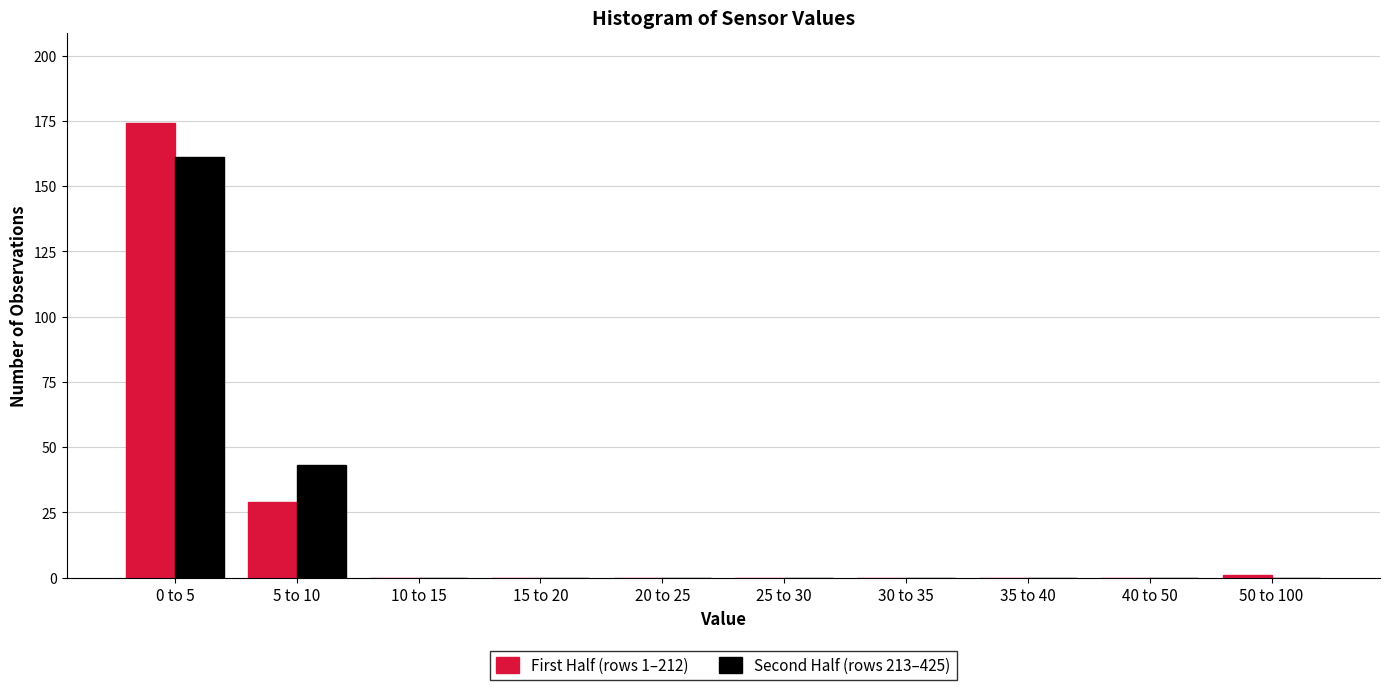

Reading left to right, what are all the values shown in this chart?

First Half (rows 1–212): 0 to 5=174	5 to 10=29	10 to 15=0	15 to 20=0	20 to 25=0	25 to 30=0	30 to 35=0	35 to 40=0	40 to 50=0	50 to 100=1
Second Half (rows 213–425): 0 to 5=161	5 to 10=43	10 to 15=0	15 to 20=0	20 to 25=0	25 to 30=0	30 to 35=0	35 to 40=0	40 to 50=0	50 to 100=0